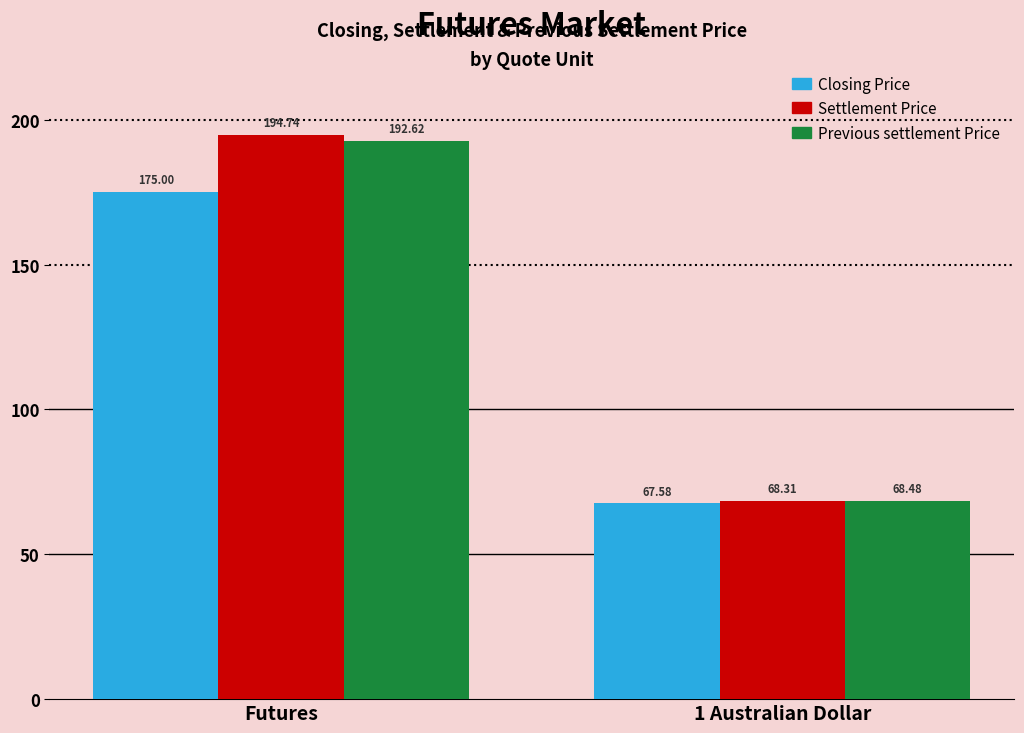

What is the difference between the Closing Price values at Futures and 1 Australian Dollar?

107.4